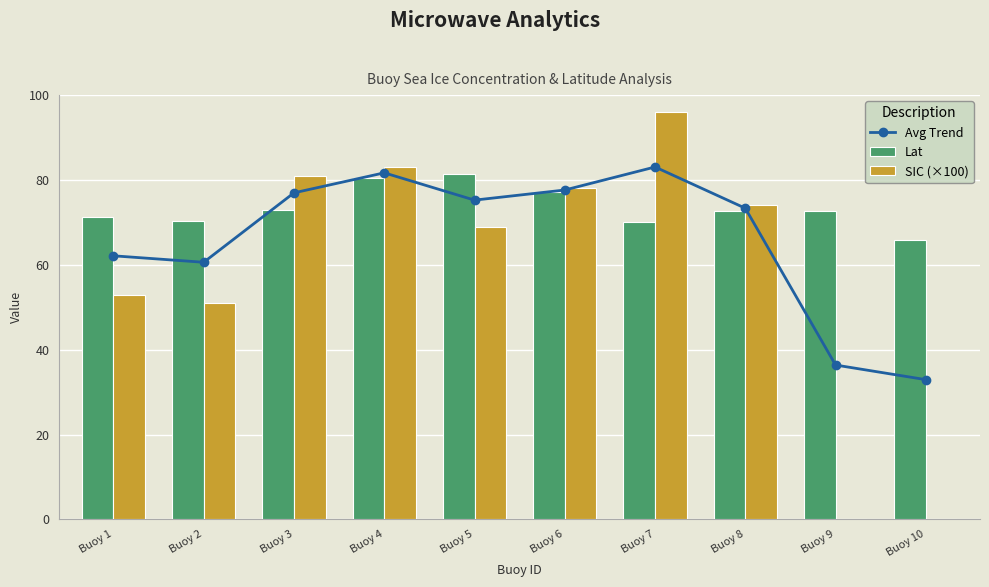

What is the average value of the Avg Trend series?

66.0